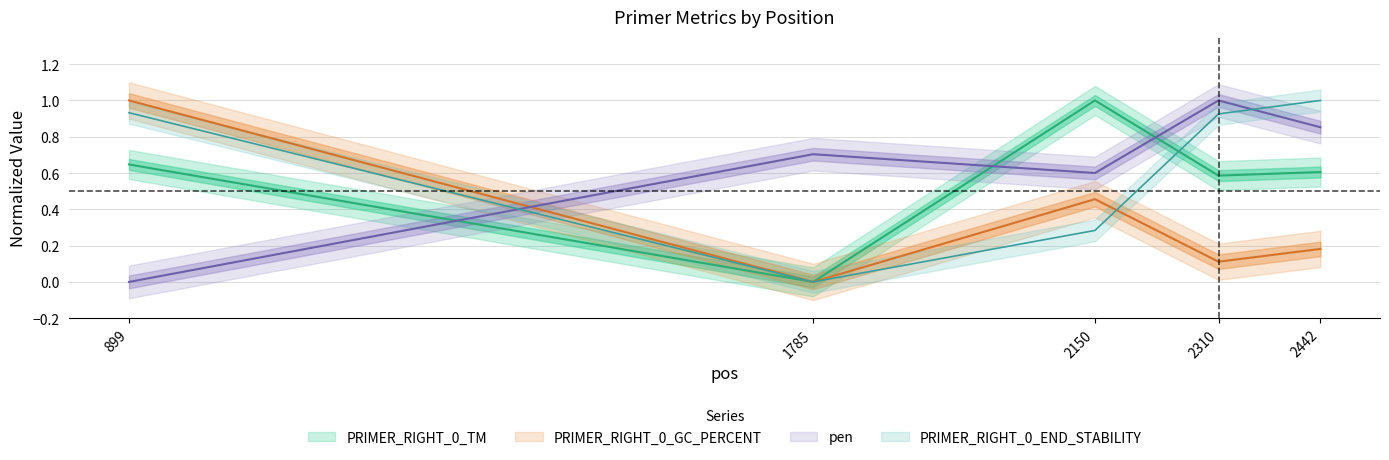

Where do PRIMER_RIGHT_0_END_STABILITY and PRIMER_RIGHT_0_TM first cross each other?

2150 and 2310